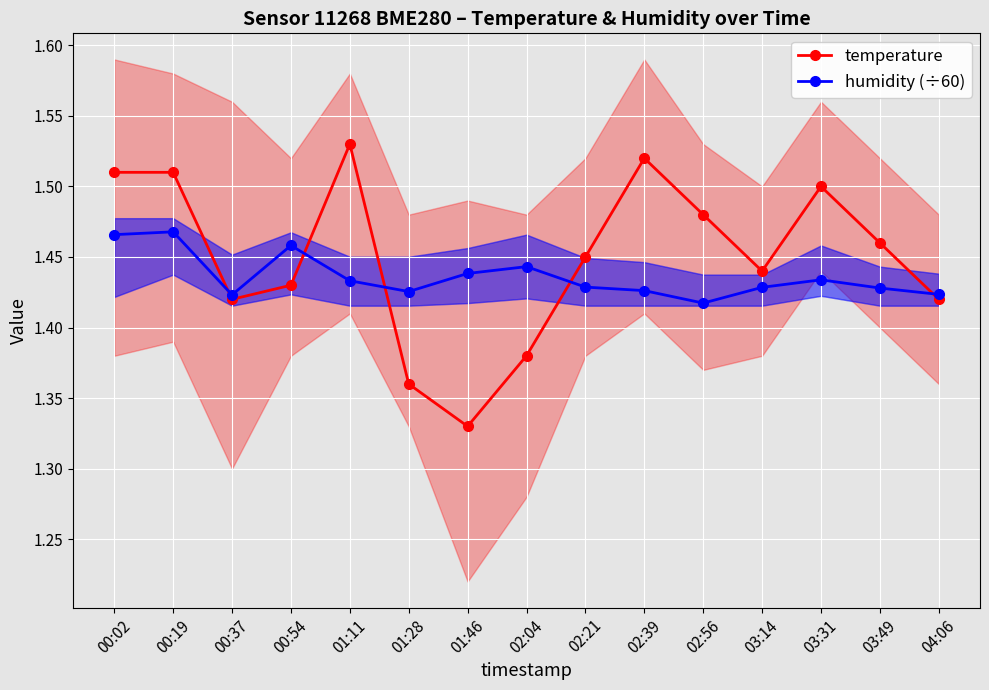

At how many categories does at least one series exceed 1?

15